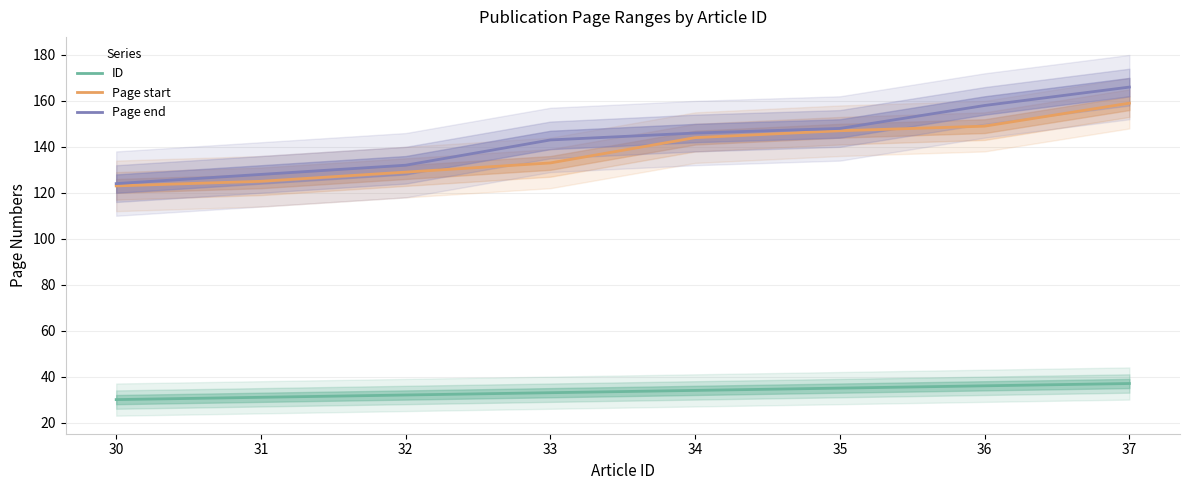

What is the difference between the highest and lowest values at 36?

122